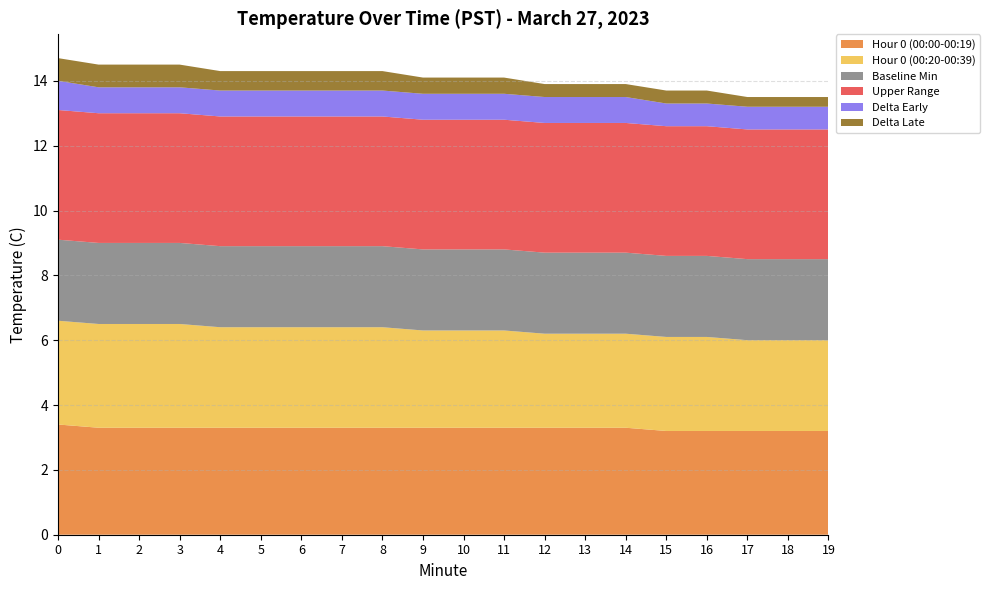

Reading right to left, what are all the values shown in this chart?

Hour 0 (00:00-00:19): 3.2	3.2	3.2	3.2	3.2	3.3	3.3	3.3	3.3	3.3	3.3	3.3	3.3	3.3	3.3	3.3	3.3	3.3	3.3	3.4
Hour 0 (00:20-00:39): 2.8	2.8	2.8	2.9	2.9	2.9	2.9	2.9	3.0	3.0	3.0	3.1	3.1	3.1	3.1	3.1	3.2	3.2	3.2	3.2
Baseline Min: 2.5	2.5	2.5	2.5	2.5	2.5	2.5	2.5	2.5	2.5	2.5	2.5	2.5	2.5	2.5	2.5	2.5	2.5	2.5	2.5
Upper Range: 4.0	4.0	4.0	4.0	4.0	4.0	4.0	4.0	4.0	4.0	4.0	4.0	4.0	4.0	4.0	4.0	4.0	4.0	4.0	4.0
Delta Early: 0.7	0.7	0.7	0.7	0.7	0.8	0.8	0.8	0.8	0.8	0.8	0.8	0.8	0.8	0.8	0.8	0.8	0.8	0.8	0.9
Delta Late: 0.3	0.3	0.3	0.4	0.4	0.4	0.4	0.4	0.5	0.5	0.5	0.6	0.6	0.6	0.6	0.6	0.7	0.7	0.7	0.7